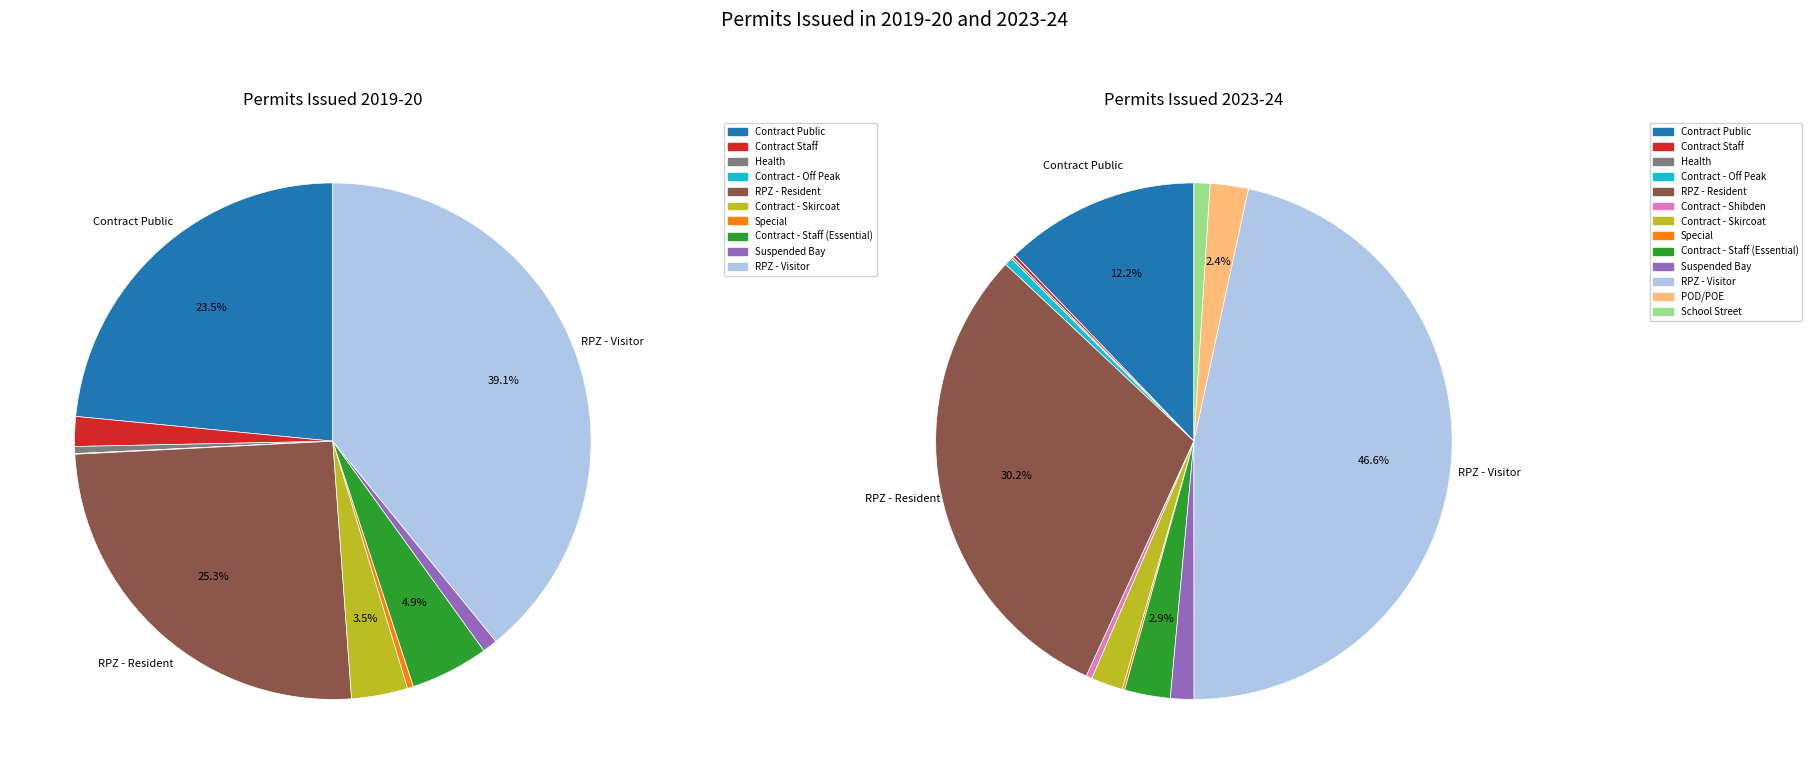

What portion of the pie excludes 7?

99.6%